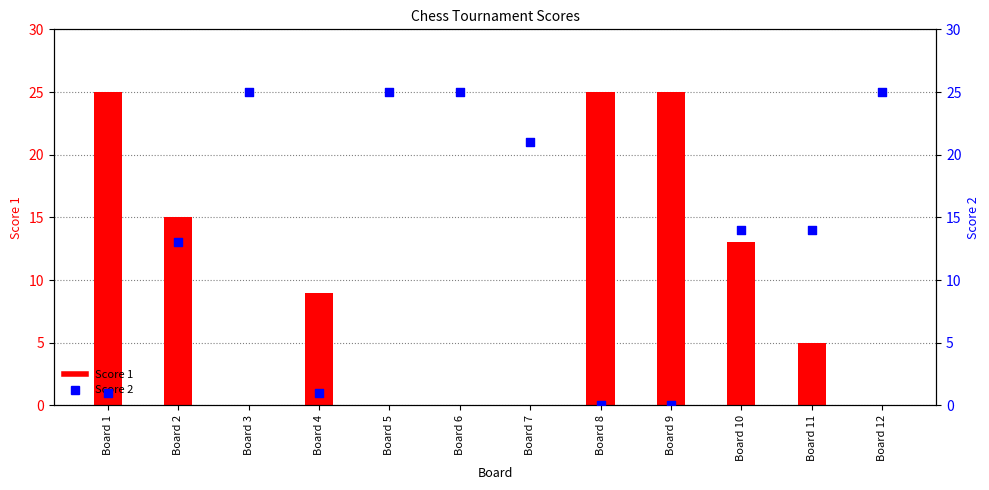

Which series contains the lowest Y value?

Score 1